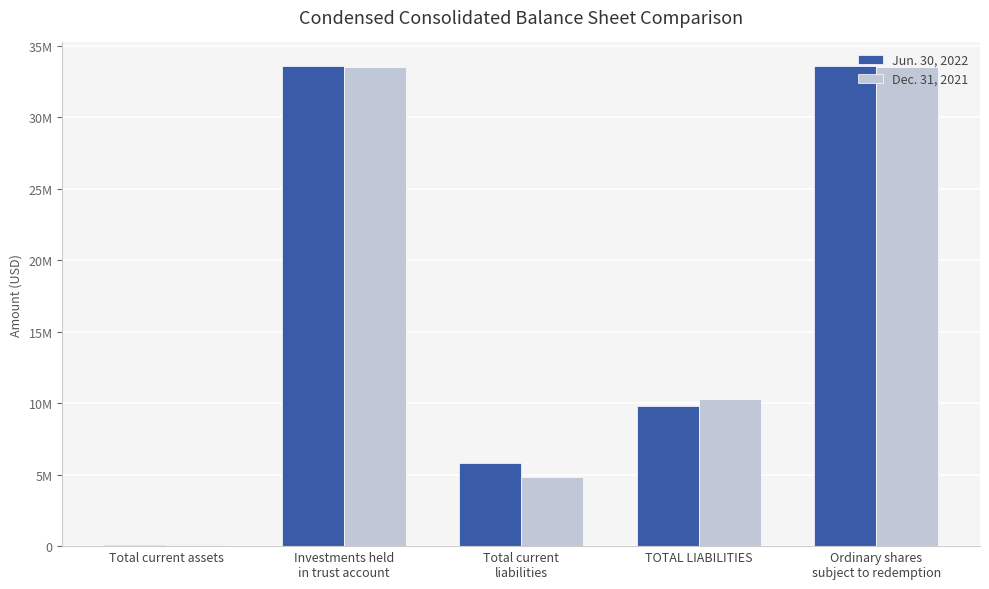

What are all the series names shown in the legend?

Jun. 30, 2022, Dec. 31, 2021